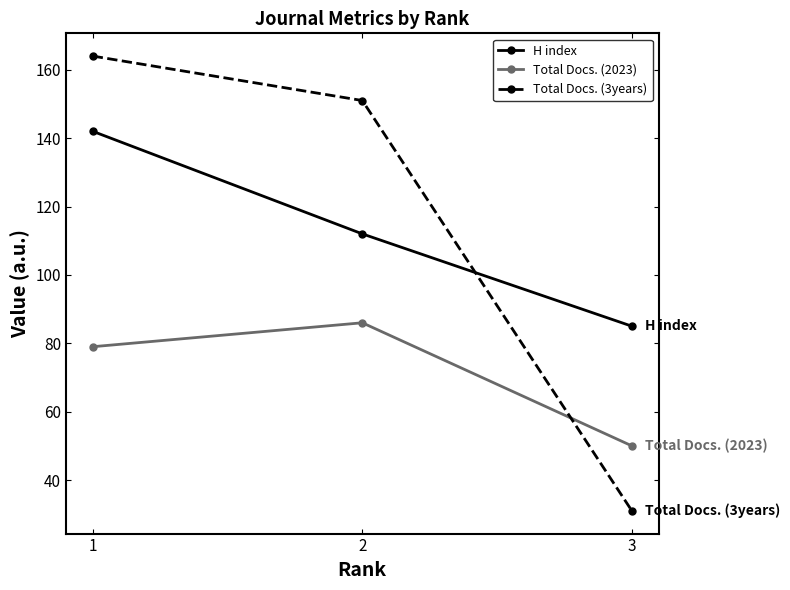

Which series has the largest range (max minus min)?

Total Docs. (3years)